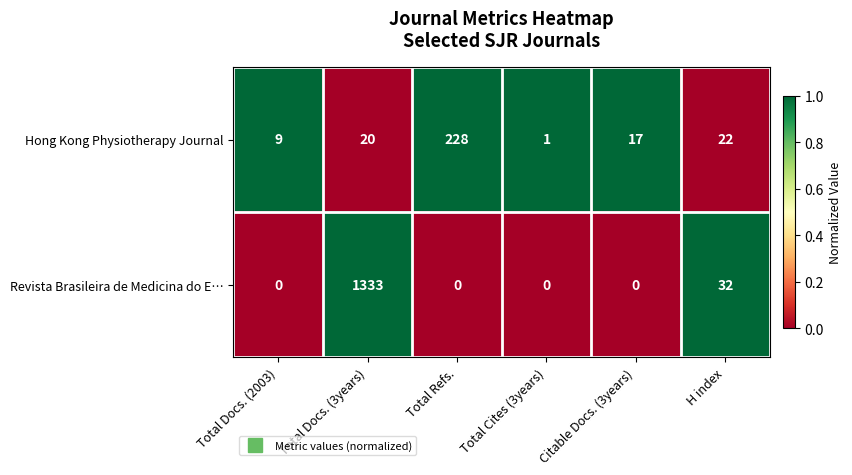

Which series has the largest total across all categories?

Revista Brasileira de Medicina do E…